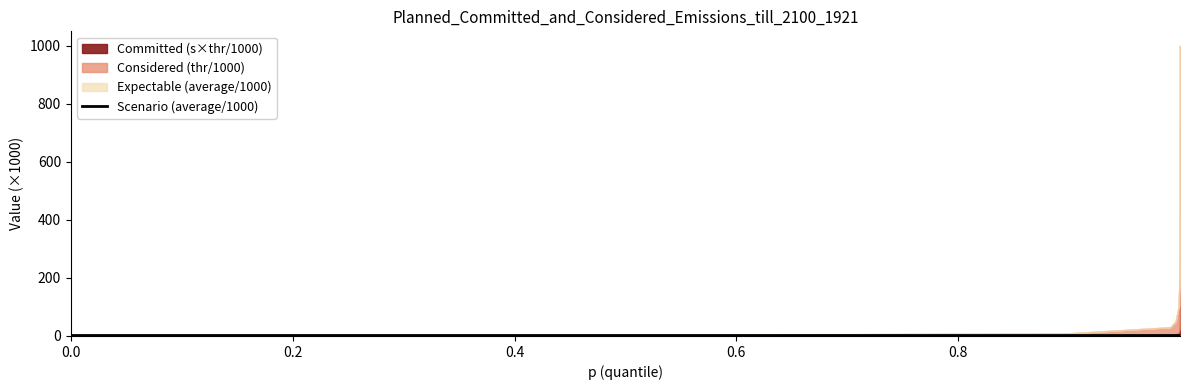

Where does the thr series first go above 50000?

0.9986611604690552